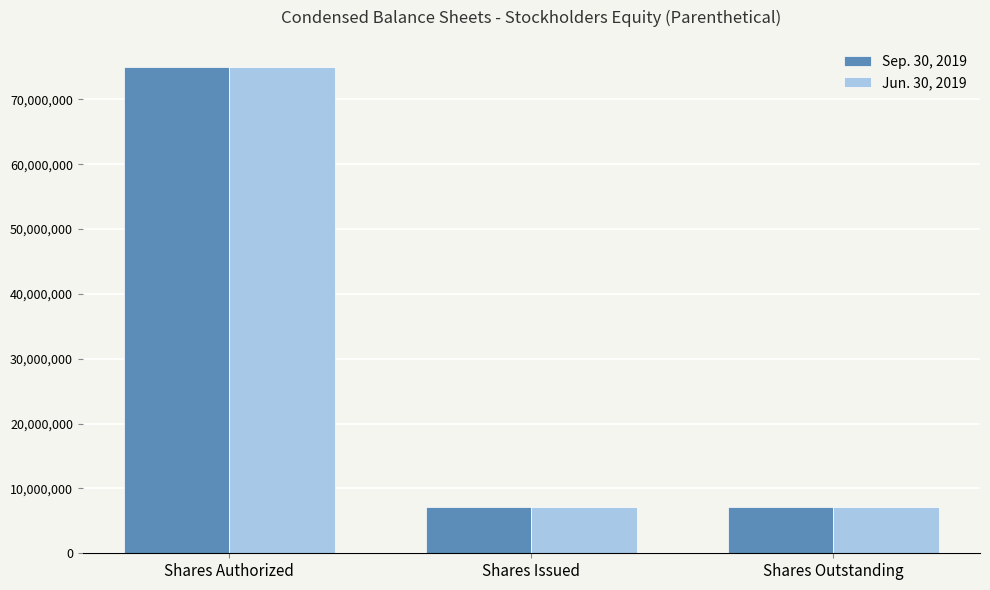

What is the maximum value shown in the chart?

75000000